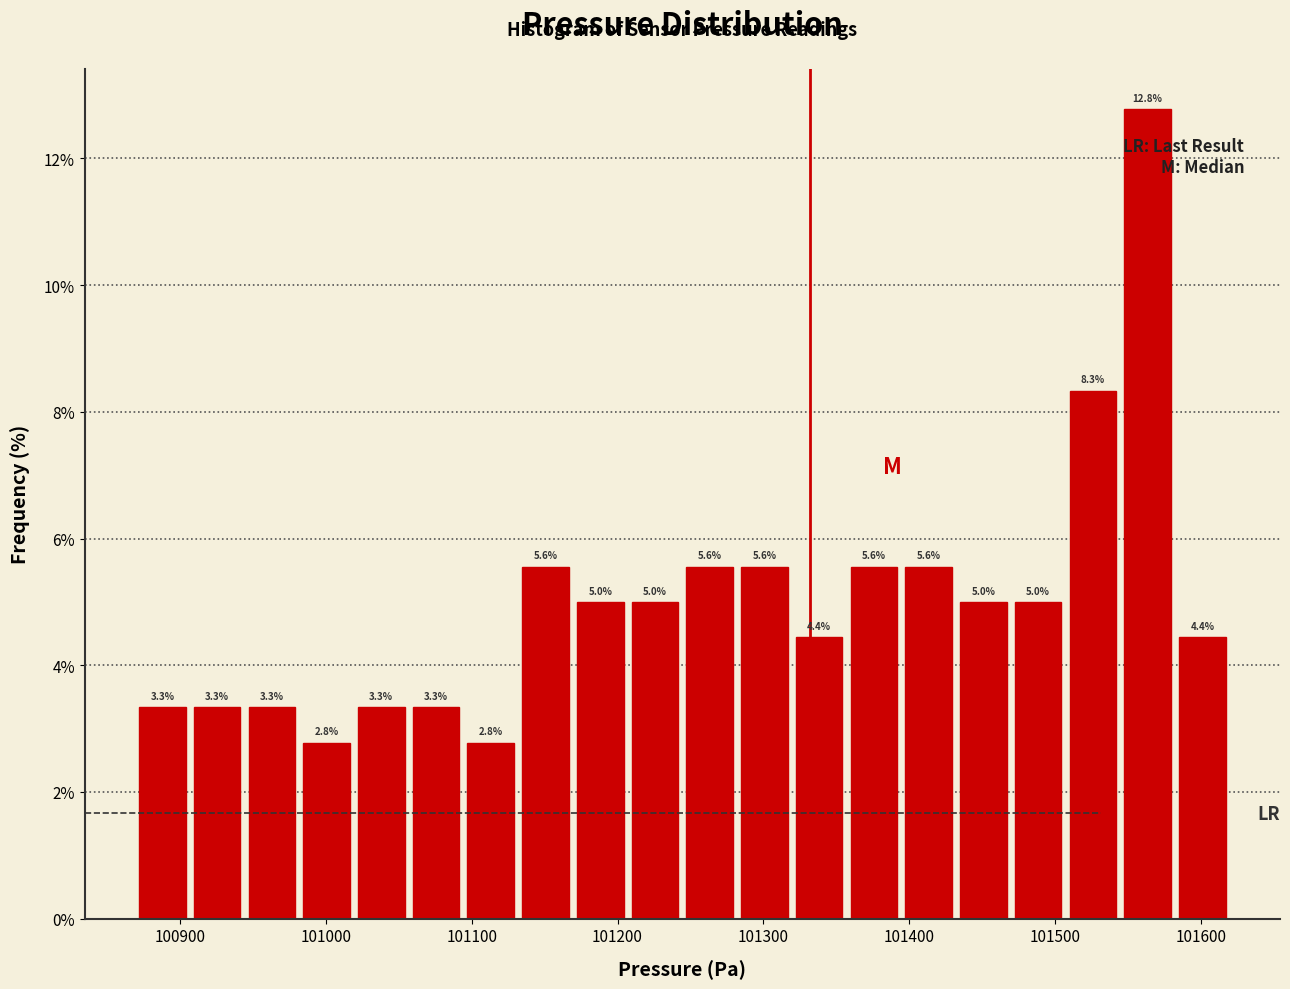

Read against the x-axis, roughly where is the centre of the tallest bar?

101560